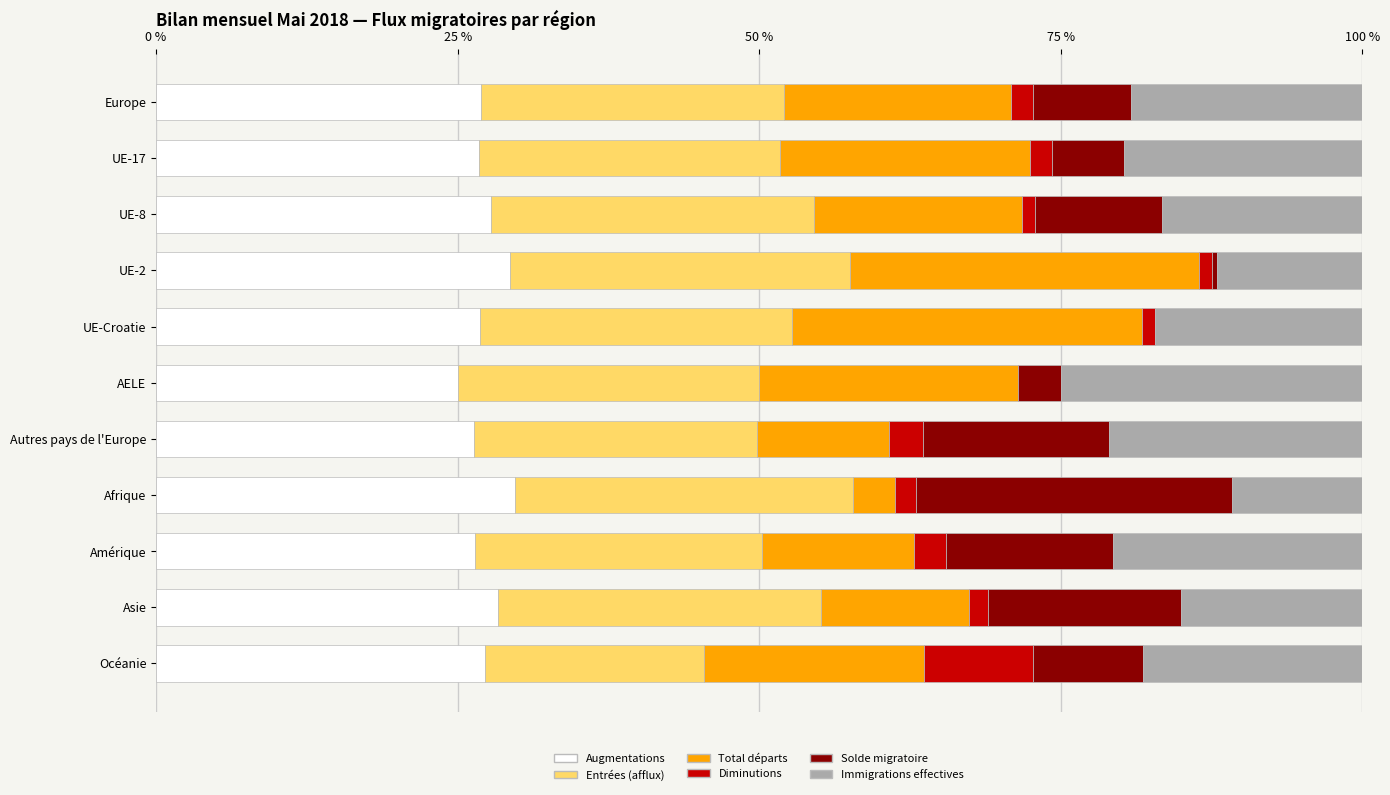

What is the sum of the Augmentations values at AELE and Amérique?

51.4